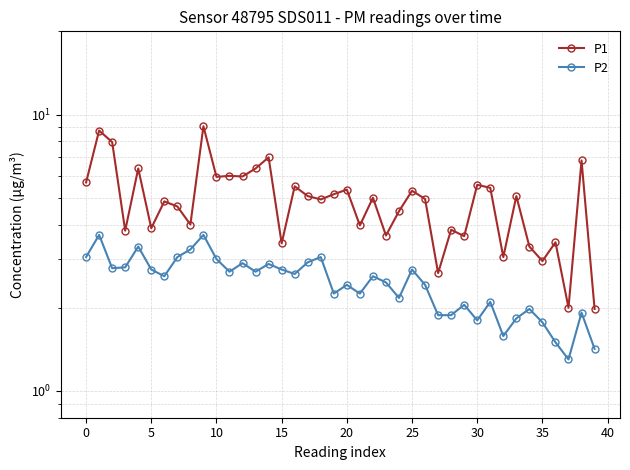

True or false: P1 and P2 cross at least once.

False